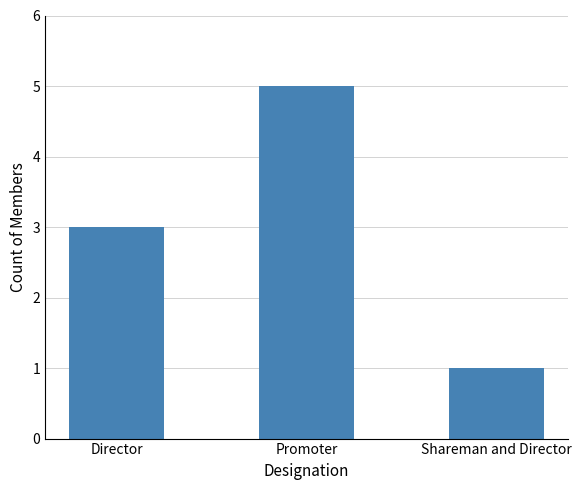

What is the average value?

3